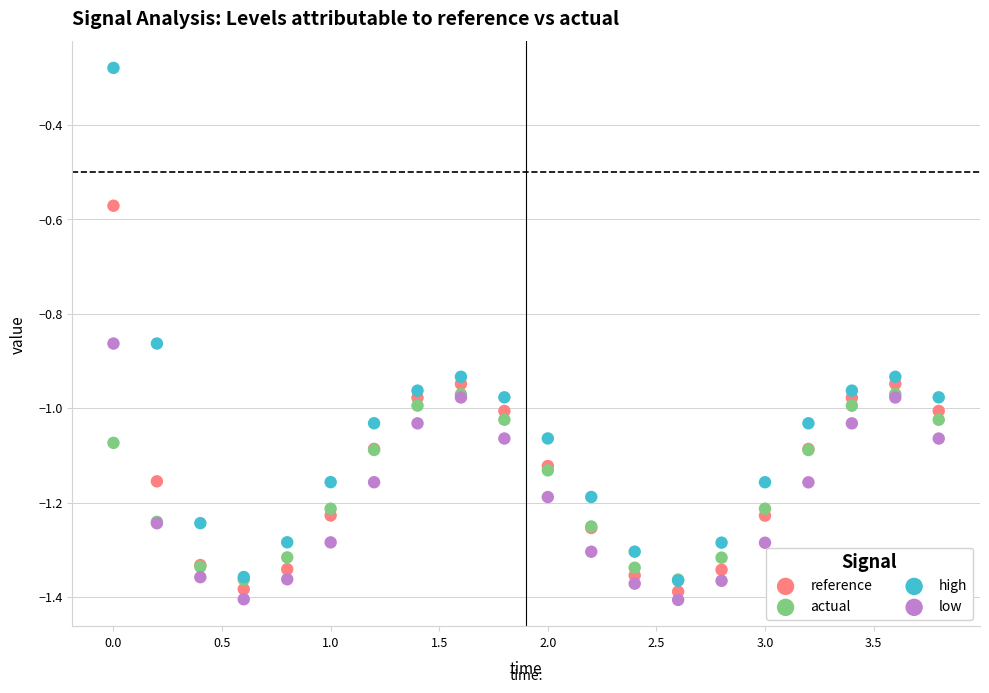

What are all the series names shown in the legend?

reference, actual, high, low